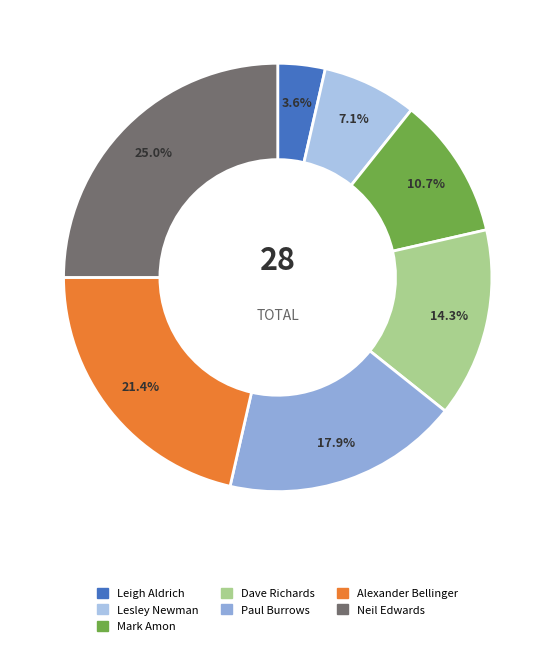

What percentage do Lesley Newman and Neil Edwards together represent?

32.1%